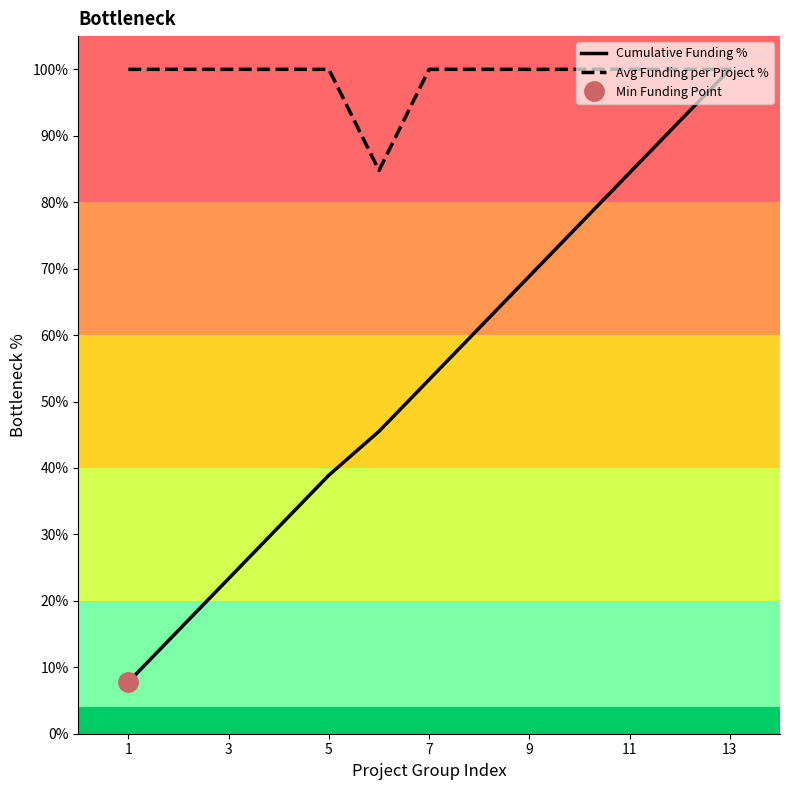

The Cumulative Funding % series shows 107.2 at 9. True or false?

False